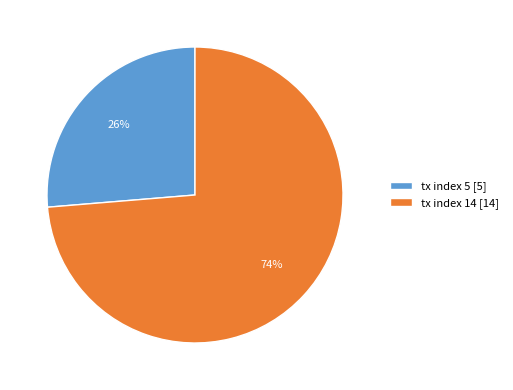

What is the ratio of the value at tx index 5 [5] to the value at tx index 14 [14]?

0.4